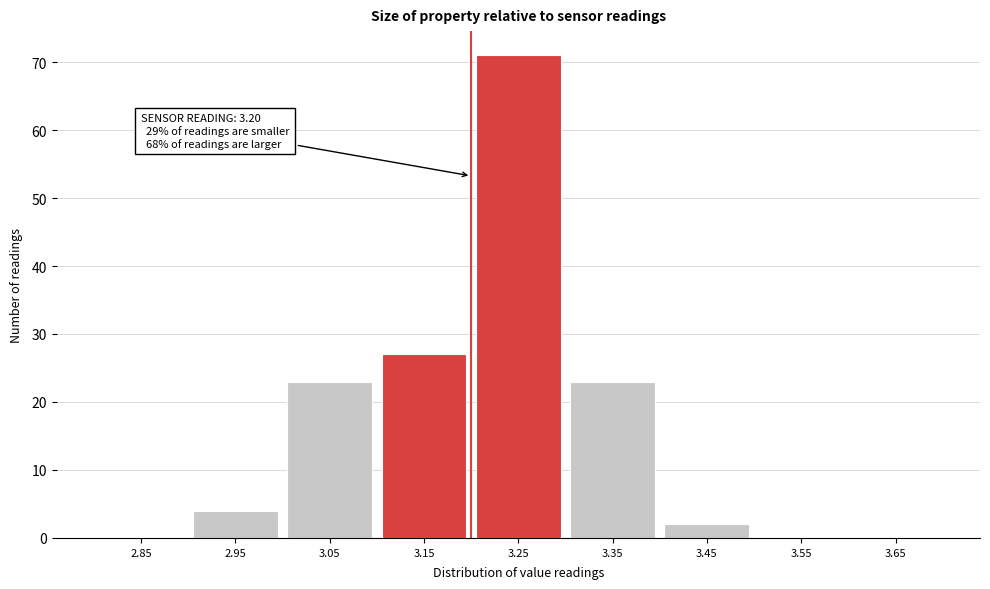

Over which range of the x-axis is the bar tallest?

3.2 to 3.3